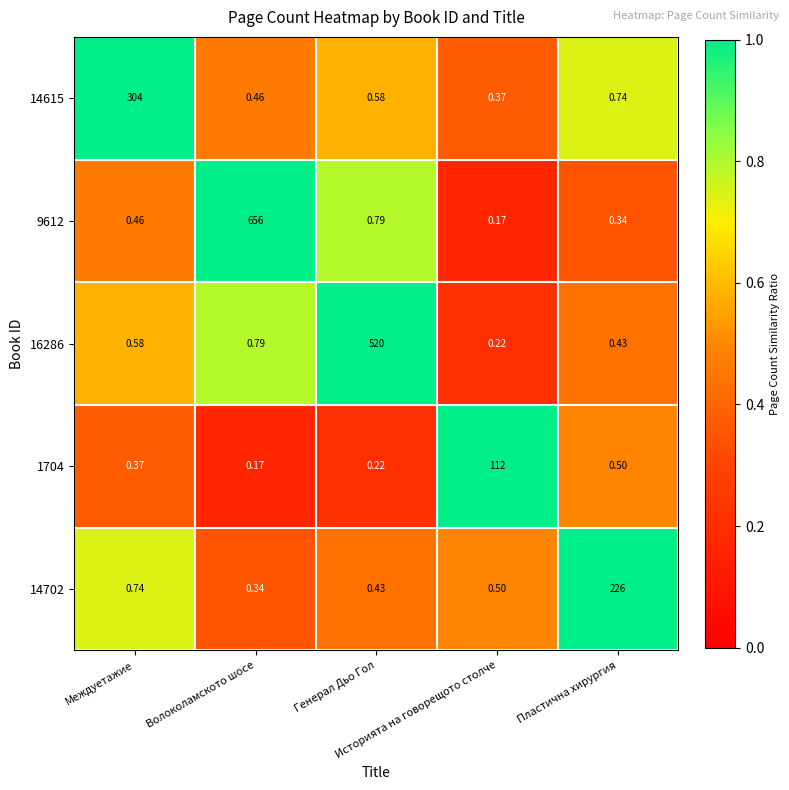

Between Междуетажие and Пластична хирургия, which series saw the biggest shift?

14615